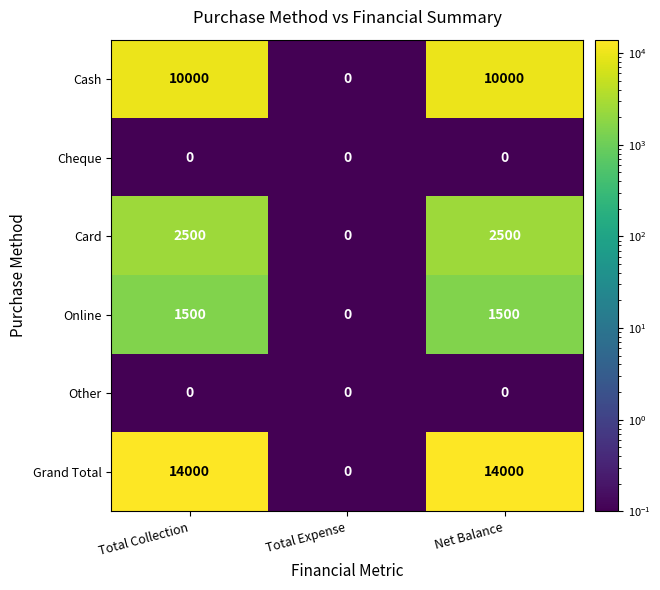

At which label does Cash reach its minimum?

Total Expense